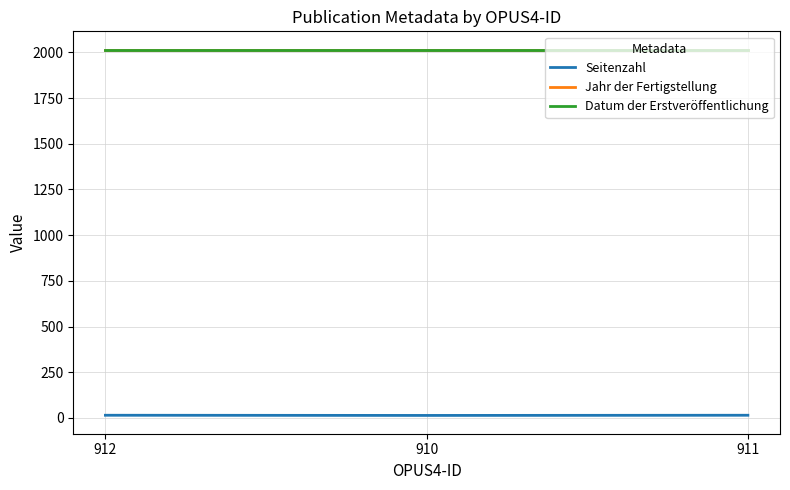

Reading left to right, list all the values displayed in this chart.

Seitenzahl: 15	14	15
Jahr der Fertigstellung: 2015	2015	2015
Datum der Erstveröffentlichung: 2015	2015	2015